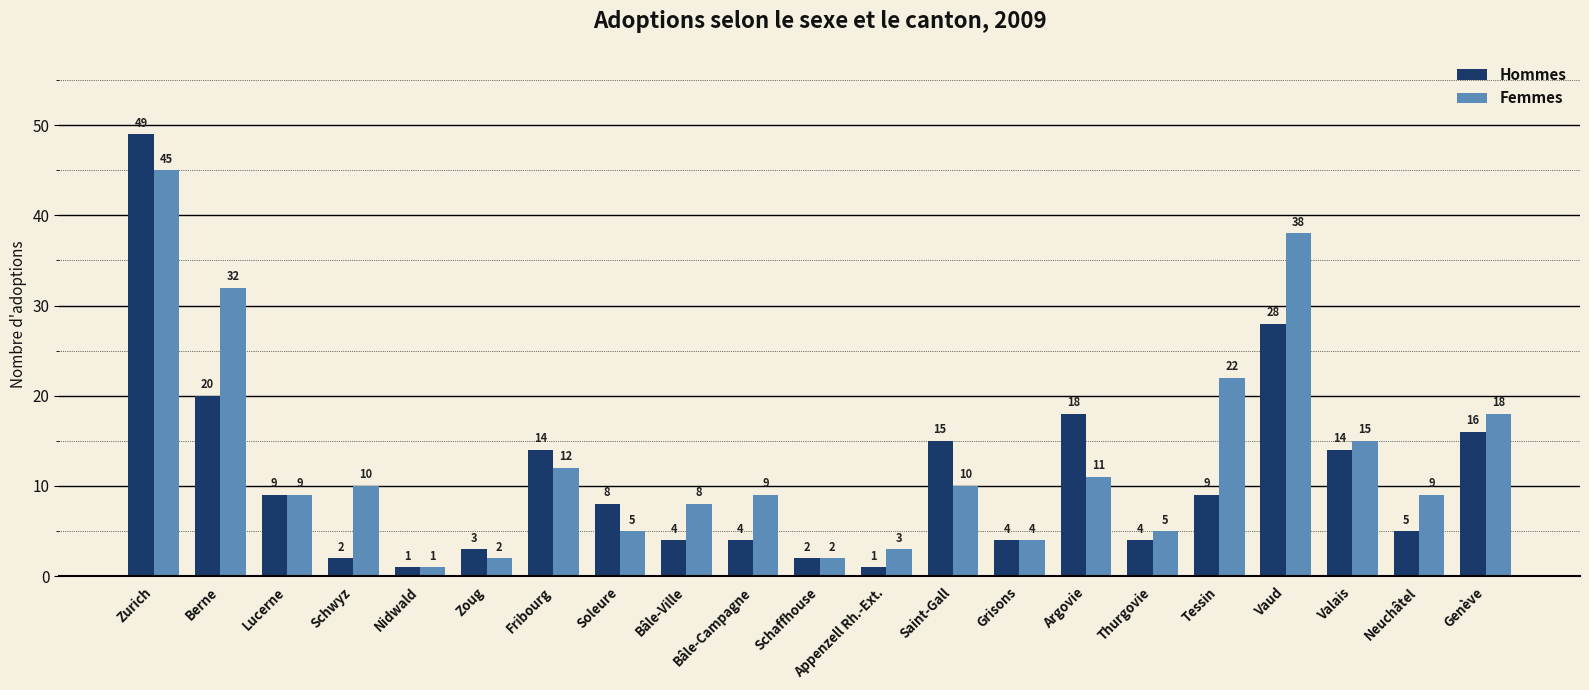

What is the label of the 3rd bar from the right?

Valais